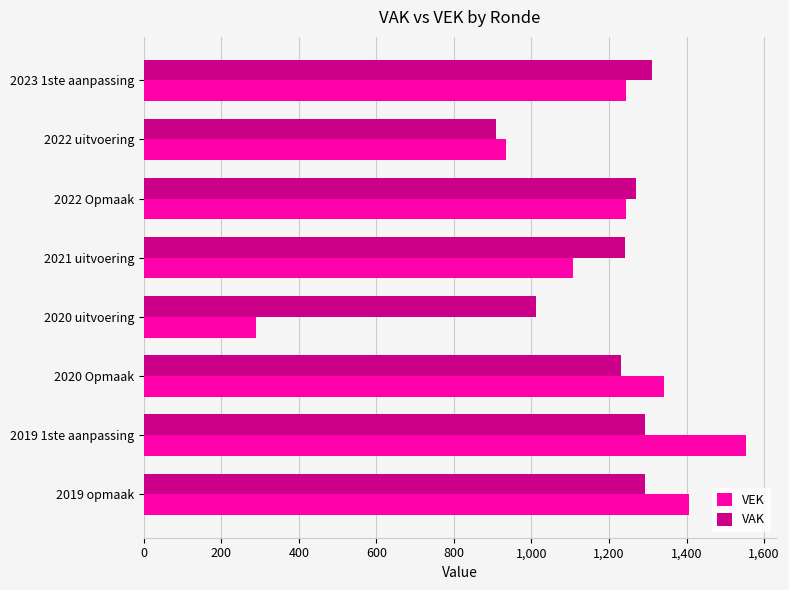

What is the approximate value of VAK at 2020 Opmaak, to the nearest 5?

1230